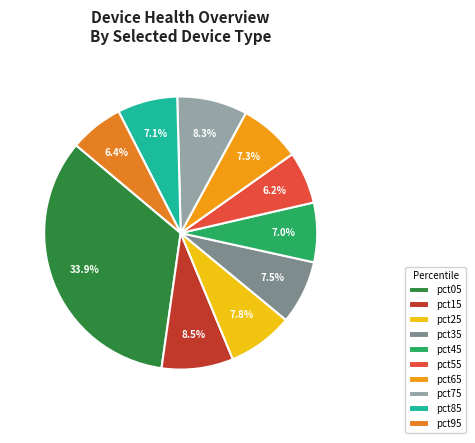

Is it true that pct55 is 1% of the pie?

False